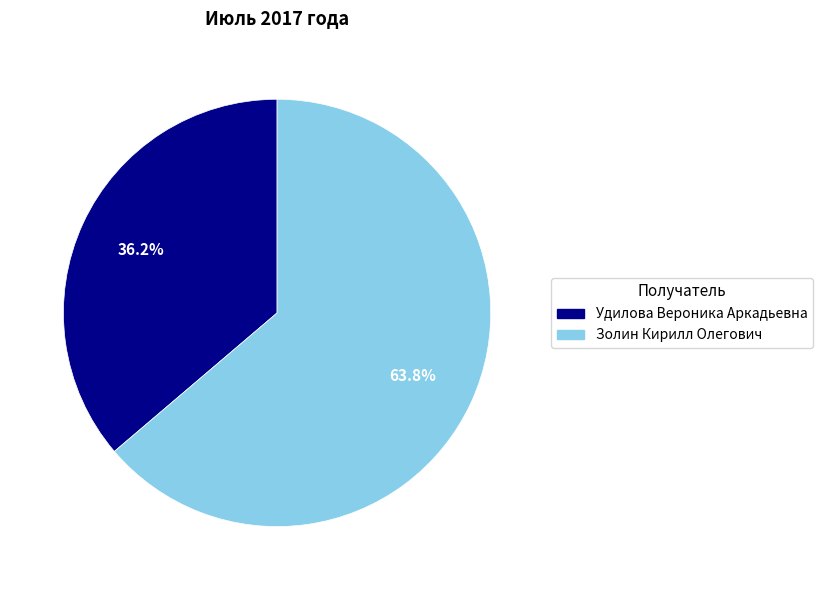

To the nearest percent, what is the difference between the Удилова Вероника Аркадьевна and Золин Кирилл Олегович slice percentages?

28%